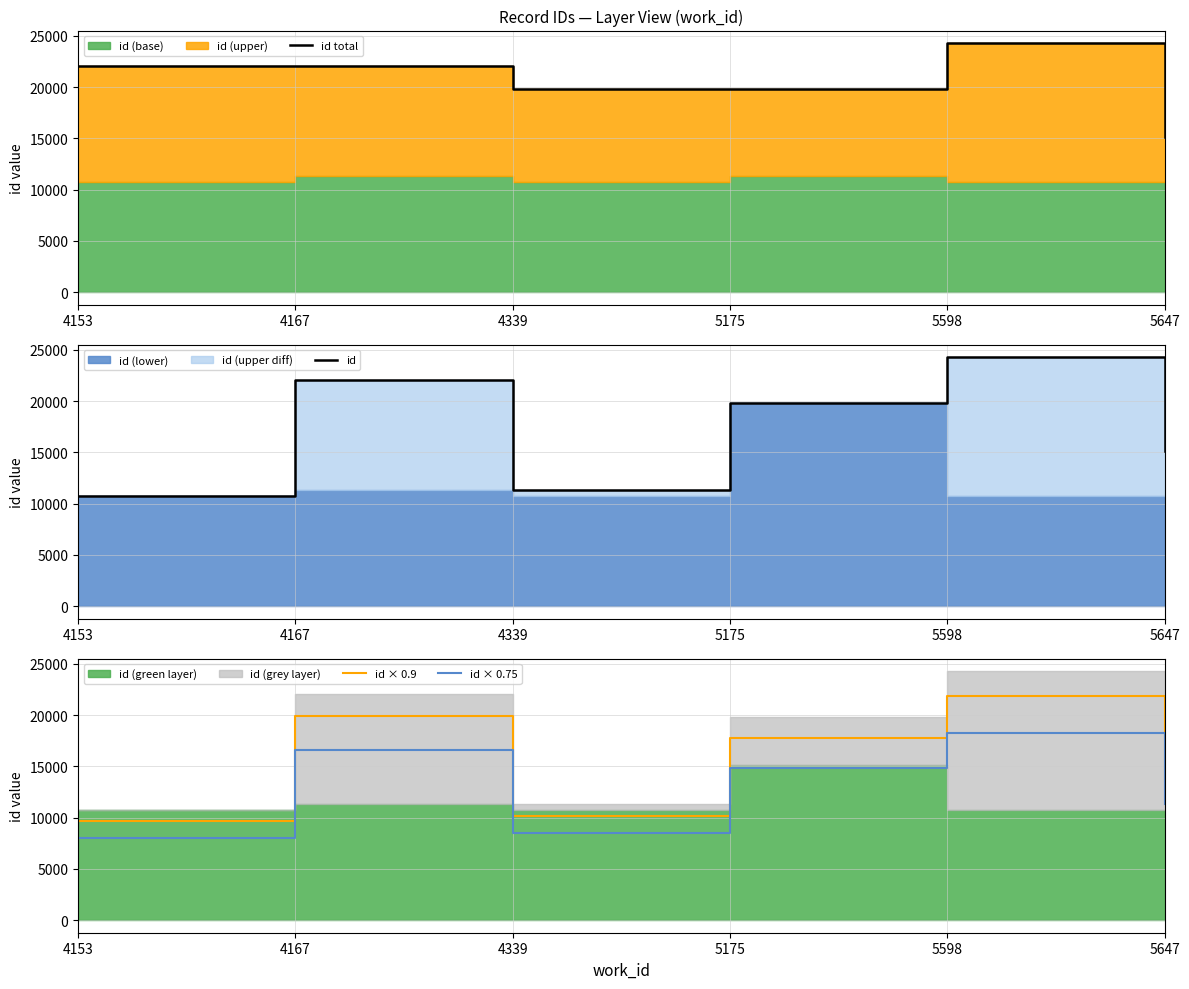

At which category is the sum across all series the highest?

5598